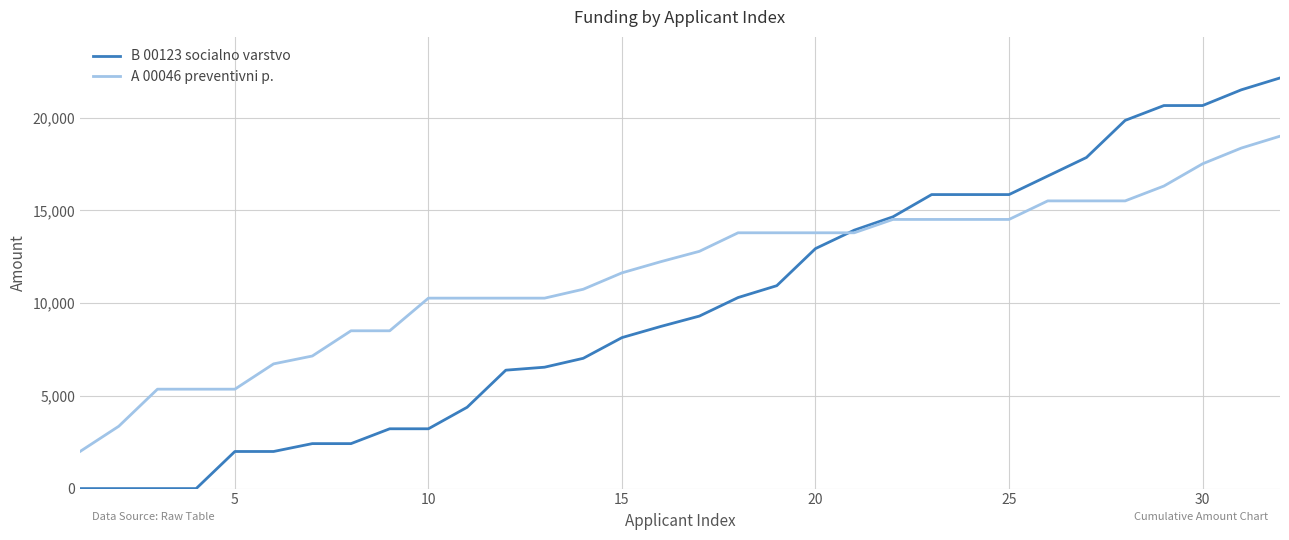

What is the maximum value shown in the chart?

22140.4